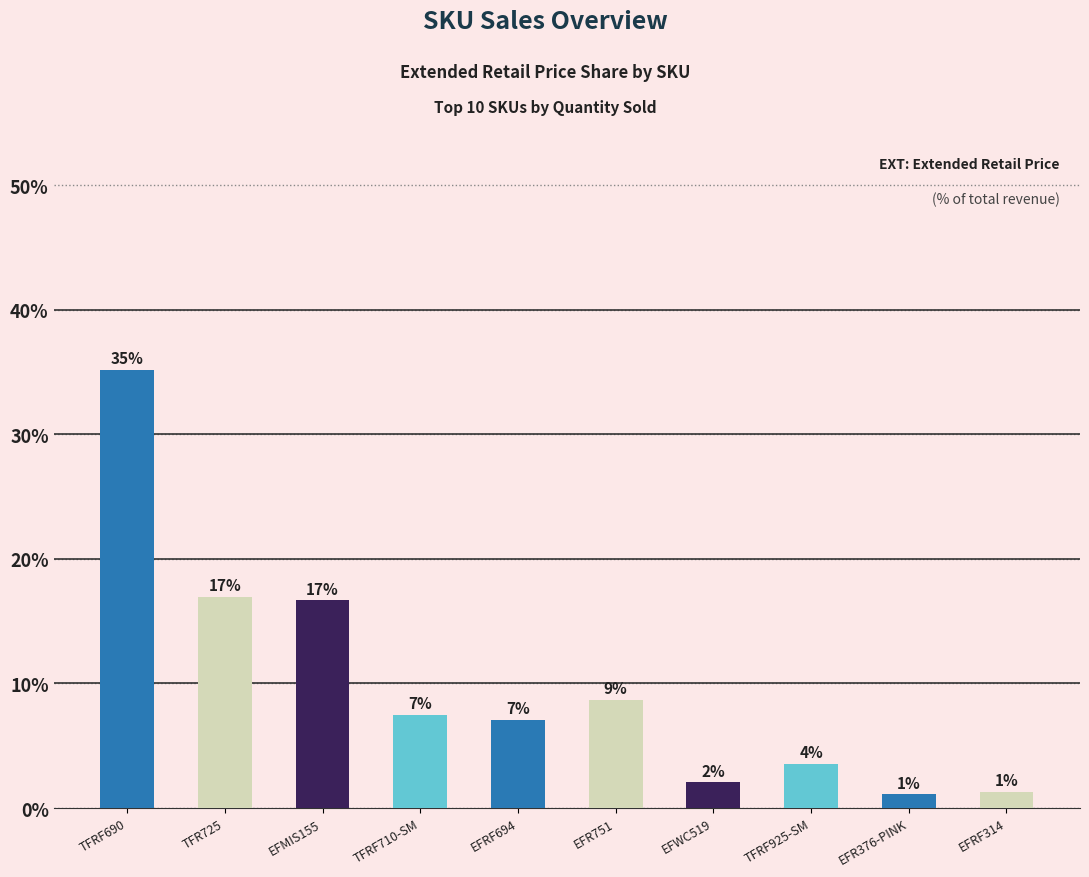

Rank the categories by value from highest to lowest.

TFRF690, TFR725, EFMIS155, EFR751, TFRF710-SM, EFRF694, TFRF925-SM, EFWC519, EFRF314, EFR376-PINK